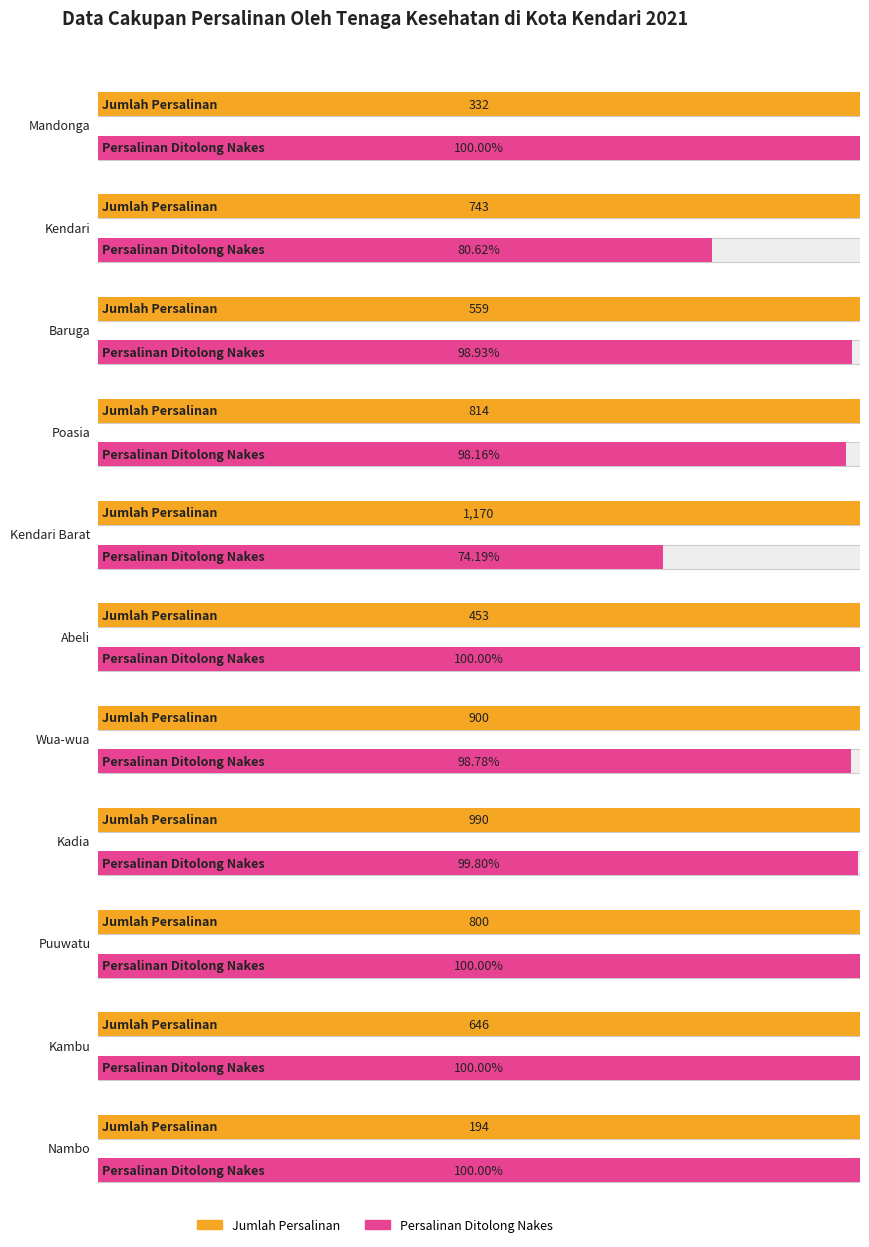

Rank the series at Baruga from lowest to highest value.

Persalinan Ditolong Nakes, Jumlah Persalinan